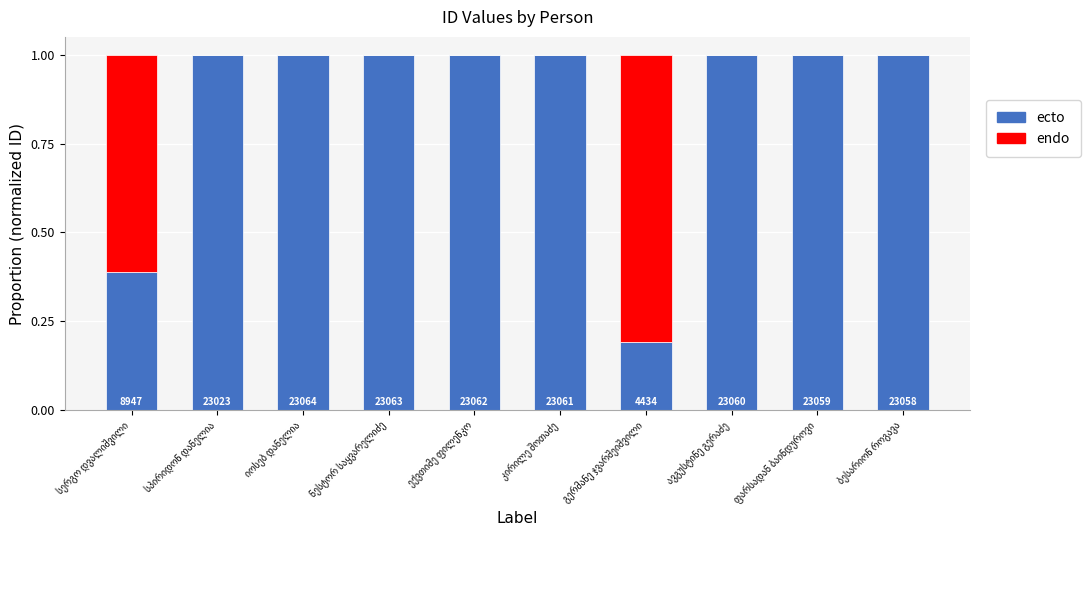

What are all the series names shown in the legend?

ecto, endo